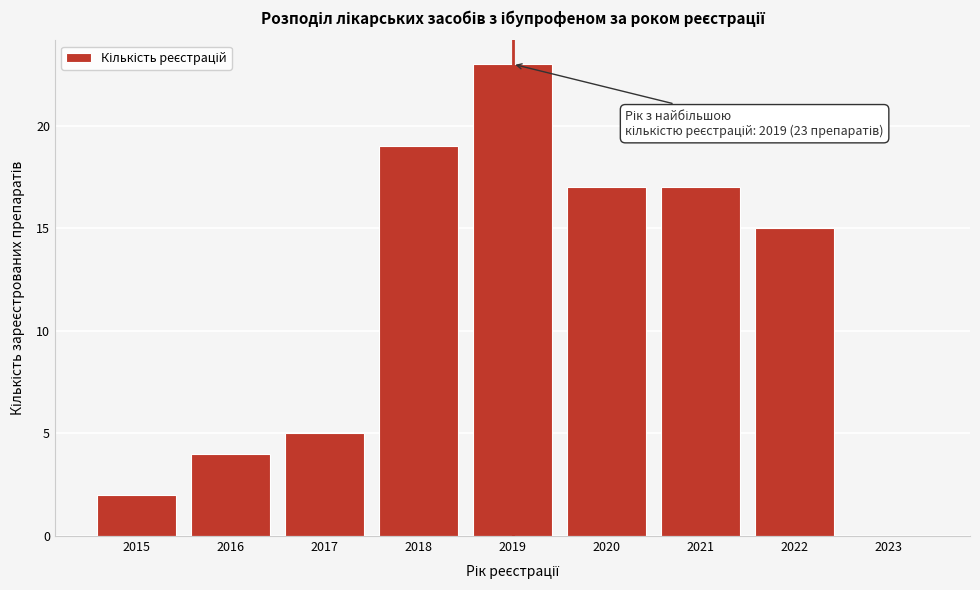

Over which range of the x-axis is the bar tallest?

2018.5 to 2019.5